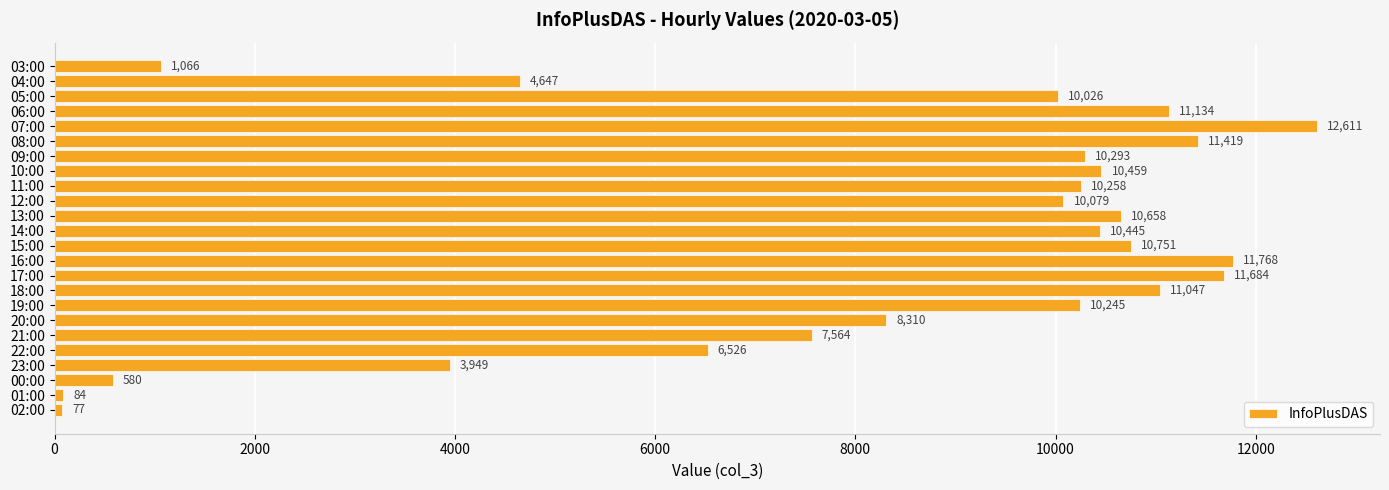

What is the average value?

8153